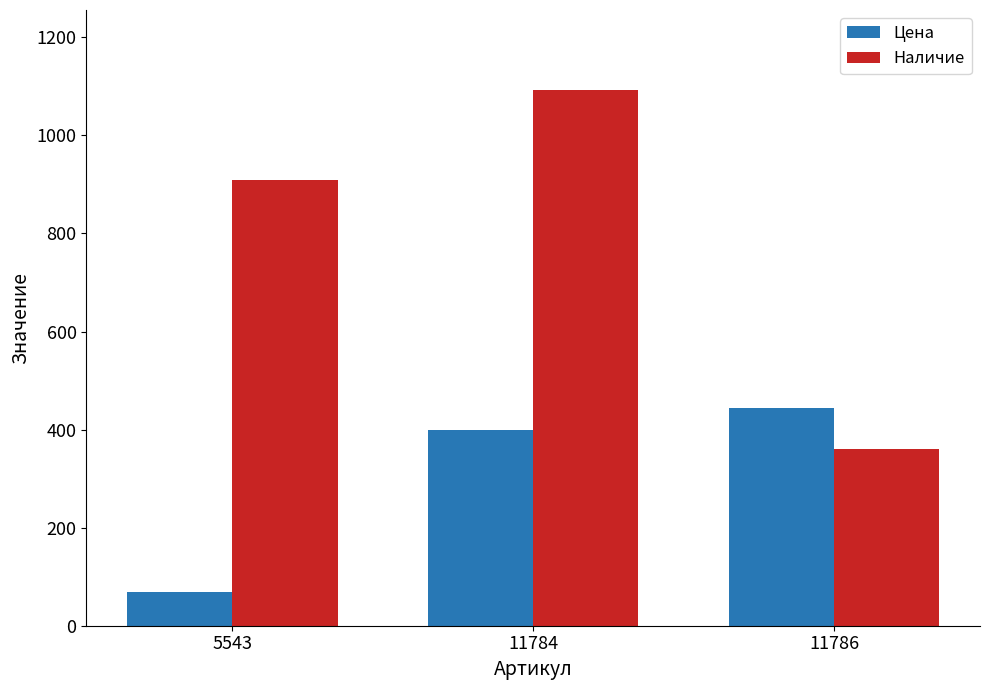

How many categories are shown in the chart?

3